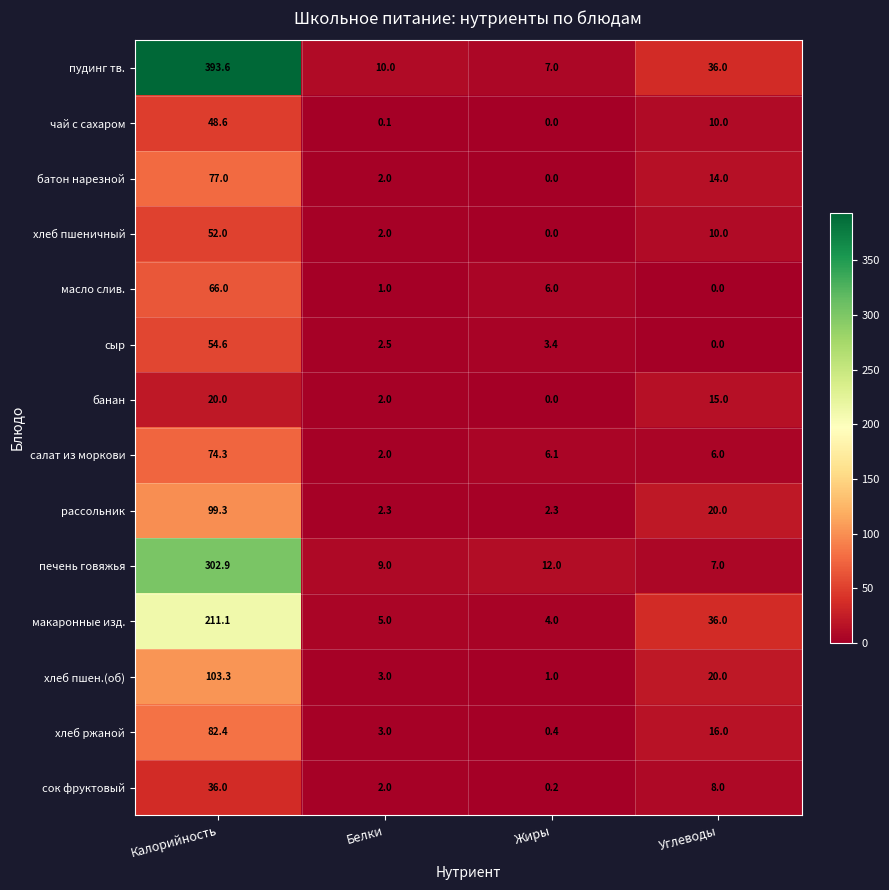

Rank the series by their maximum value, from lowest to highest.

банан, сок фруктовый, чай с сахаром, хлеб пшеничный, сыр, масло слив., салат из моркови, батон нарезной, хлеб ржаной, рассольник, хлеб пшен.(об), макаронные изд., печень говяжья, пудинг тв.